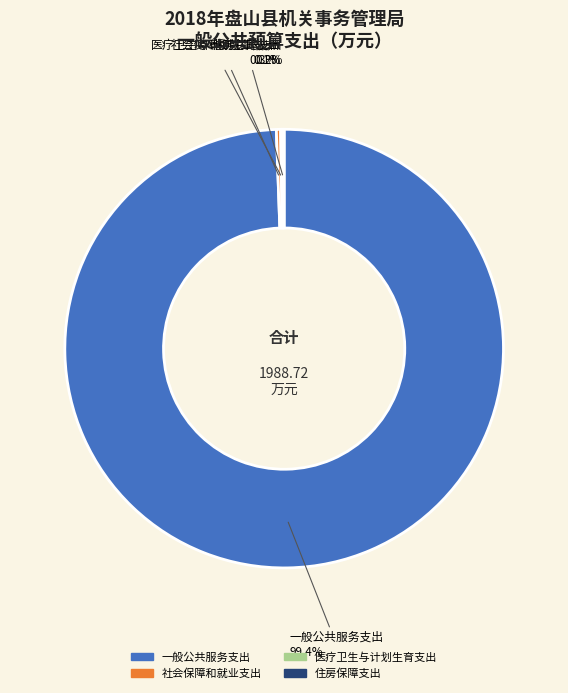

True or false: 社会保障和就业支出 accounts for 6% of the total.

False